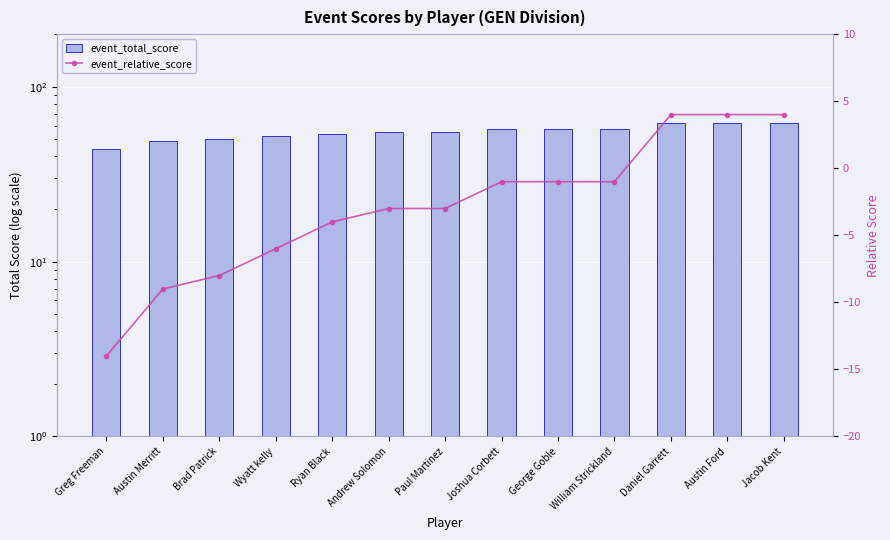

How many groups of bars are there?

13